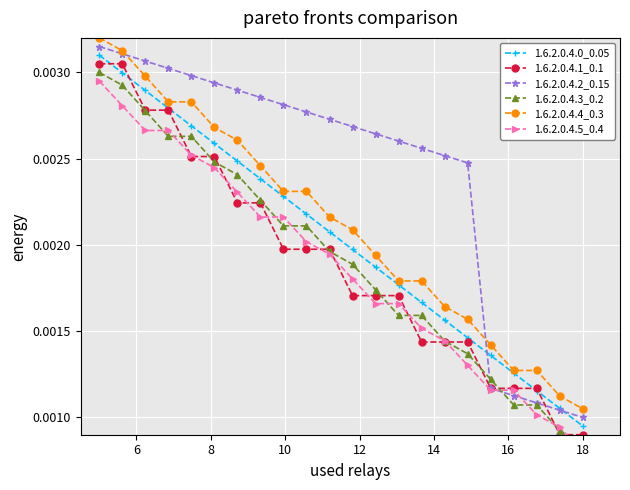

Does the chart display data point markers on the line(s)?

Yes